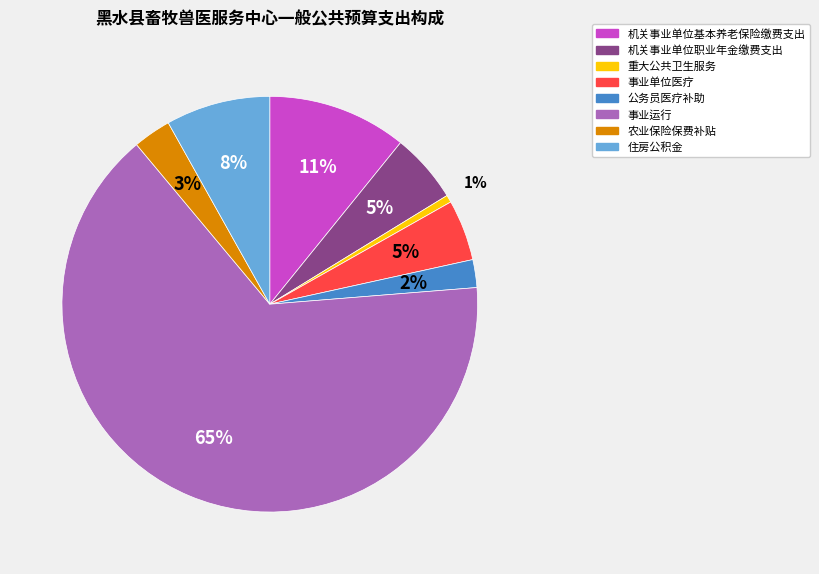

To the nearest percent, what percentage of the pie is 农业保险保费补贴?

3%